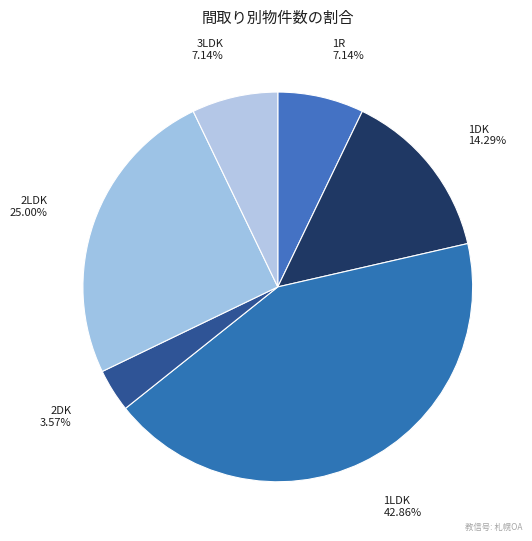

Which category has the smallest portion of the pie?

2DK